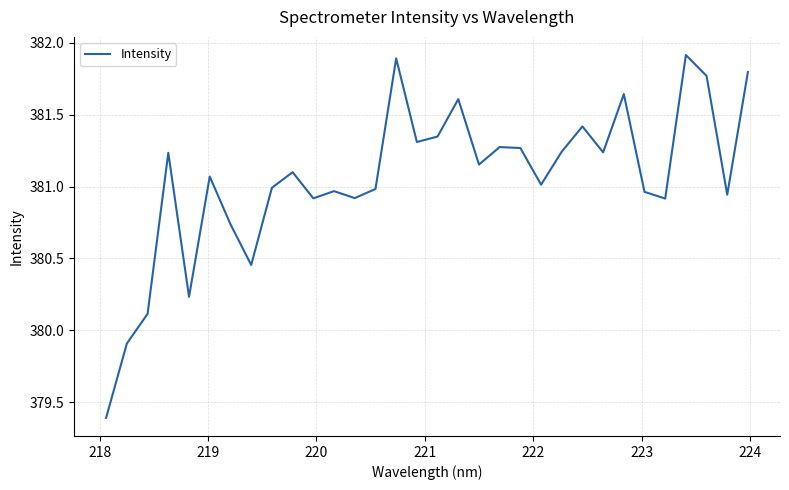

What is the difference between the maximum and minimum values?

2.5